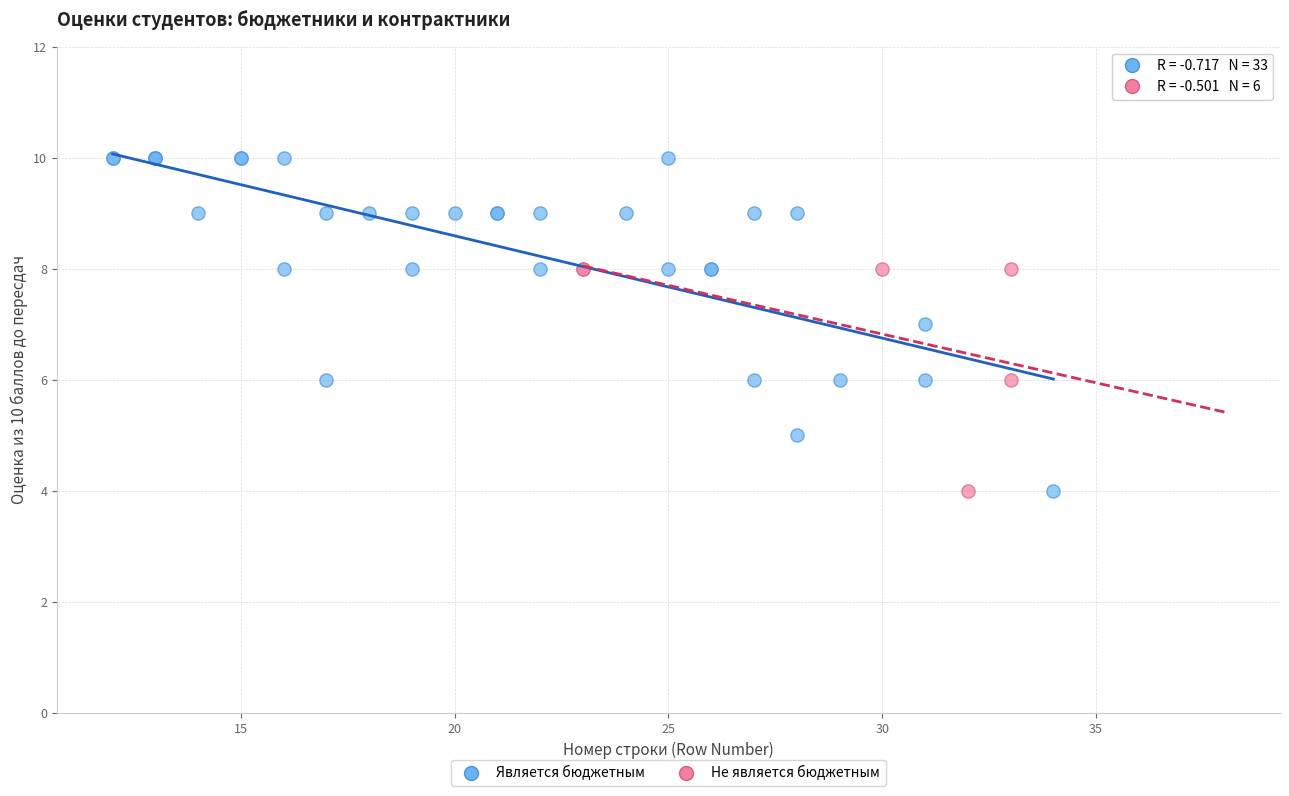

Which series contains the highest Y value?

Является бюджетным